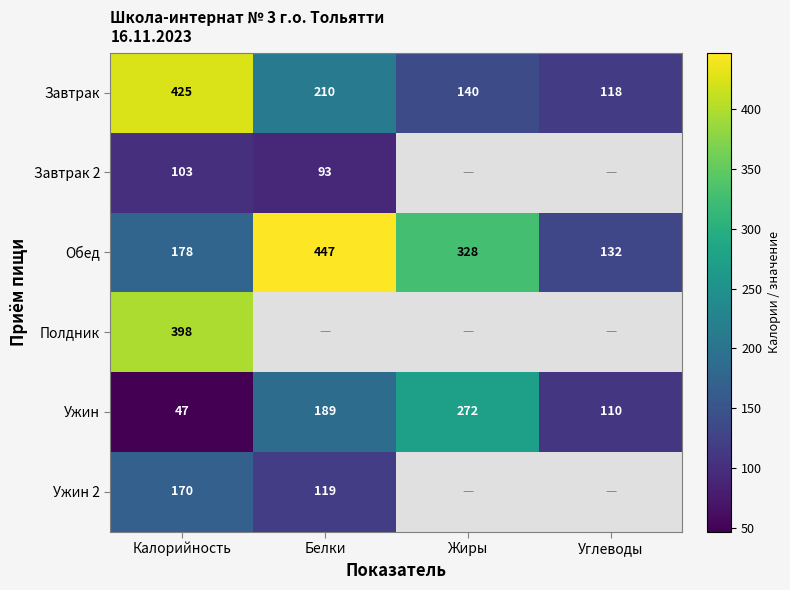

What is the difference between the maximum and minimum values in the Ужин series?

225